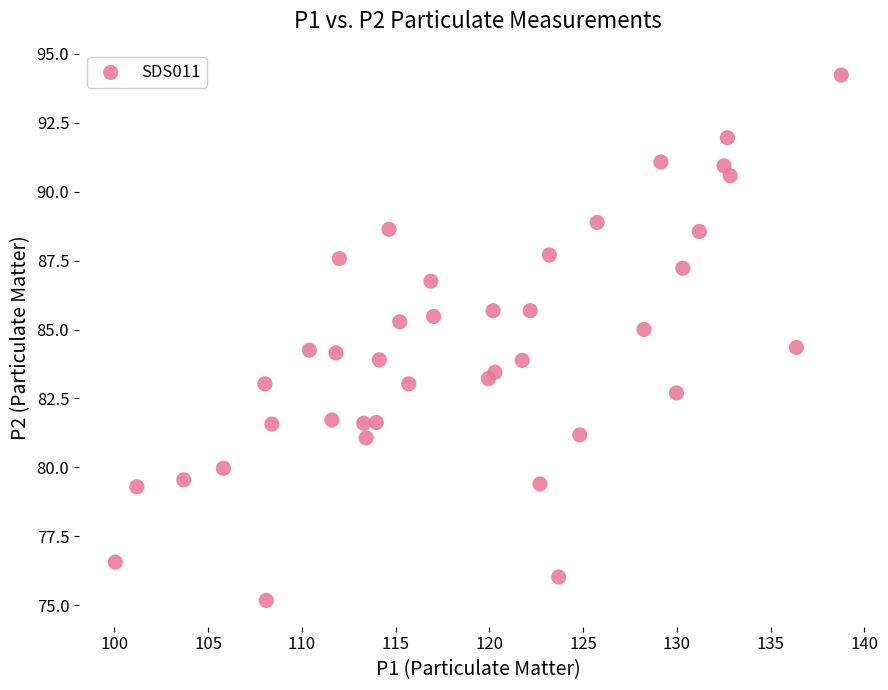

What is the range of X values (max minus min)?

38.7